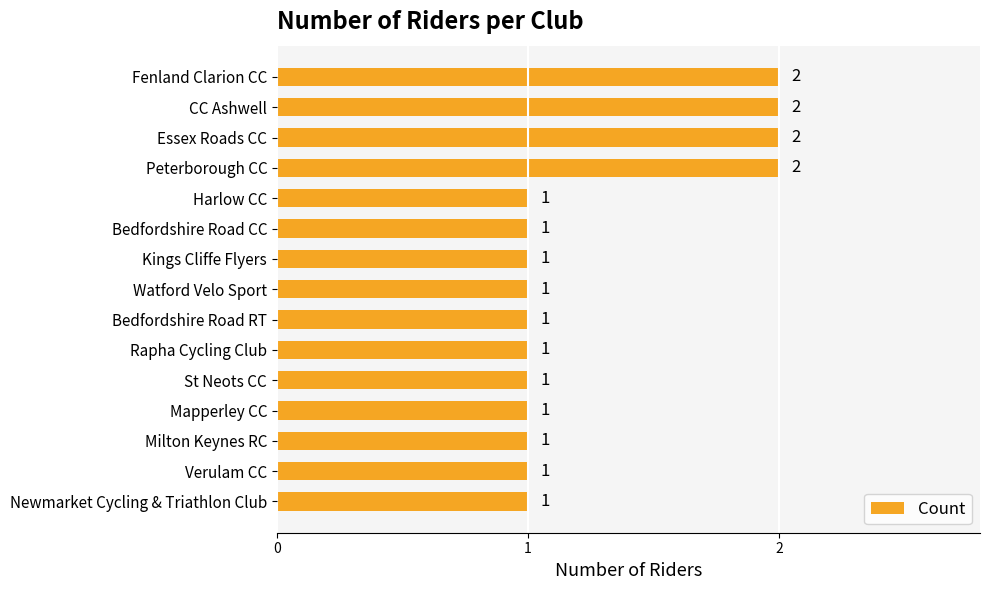

True or false: the data shows 2 at Mapperley CC.

False